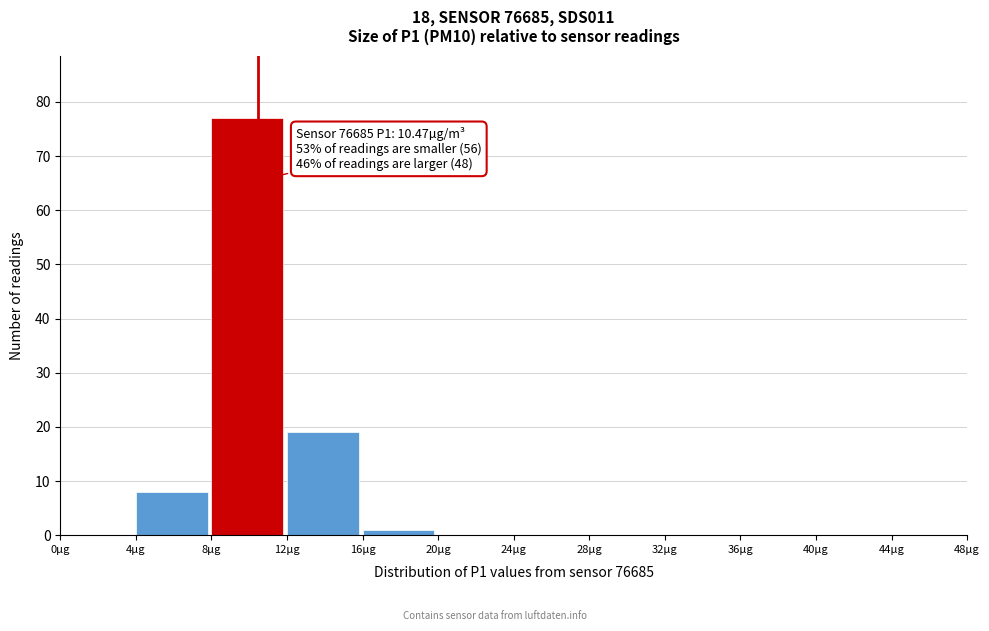

Over which range of the x-axis is the bar tallest?

8 to 12